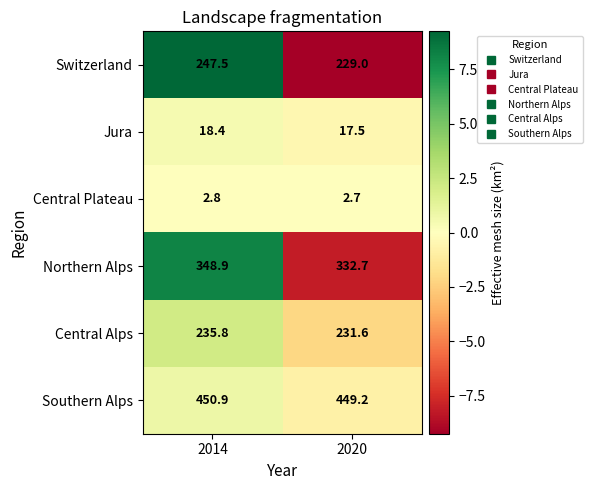

Reading left to right, list all the values displayed in this chart.

Switzerland: 2014=247.5	2020=229.0
Jura: 2014=18.4	2020=17.5
Central Plateau: 2014=2.8	2020=2.7
Northern Alps: 2014=348.9	2020=332.7
Central Alps: 2014=235.8	2020=231.6
Southern Alps: 2014=450.9	2020=449.2